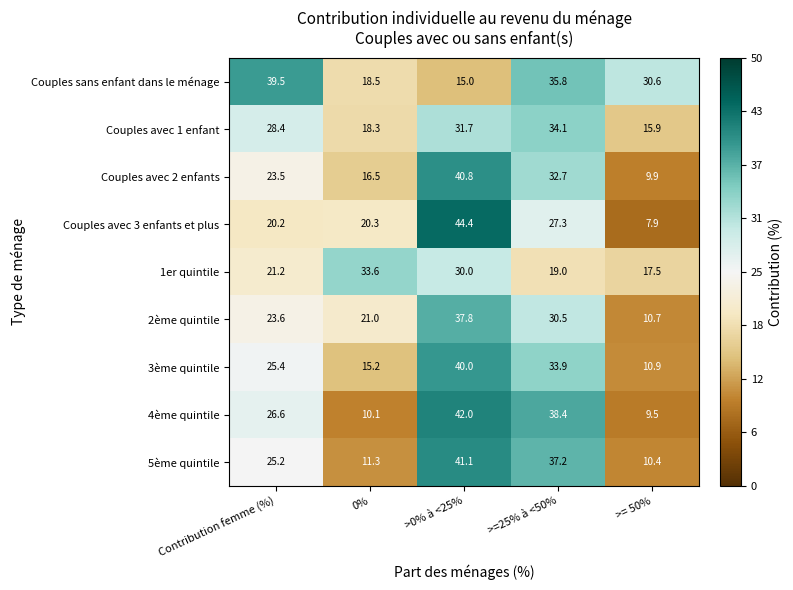

Which series has the largest total across all categories?

Couples sans enfant dans le ménage